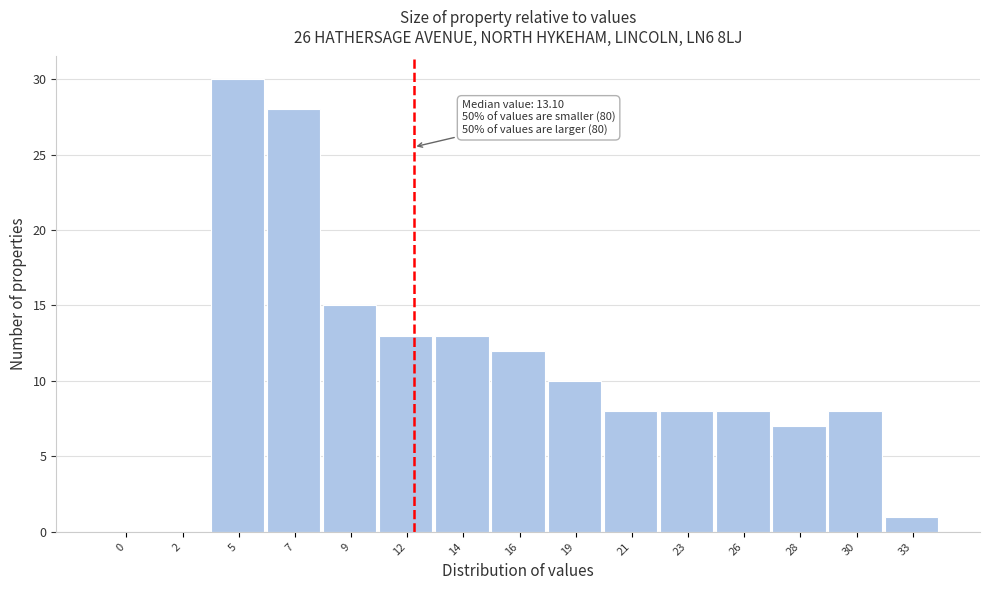

Reading right to left, extract all data points from this chart.

33=1	30=8	28=7	26=8	23=8	21=8	19=10	16=12	14=13	12=13	9=15	7=28	5=30	2=0	0=0